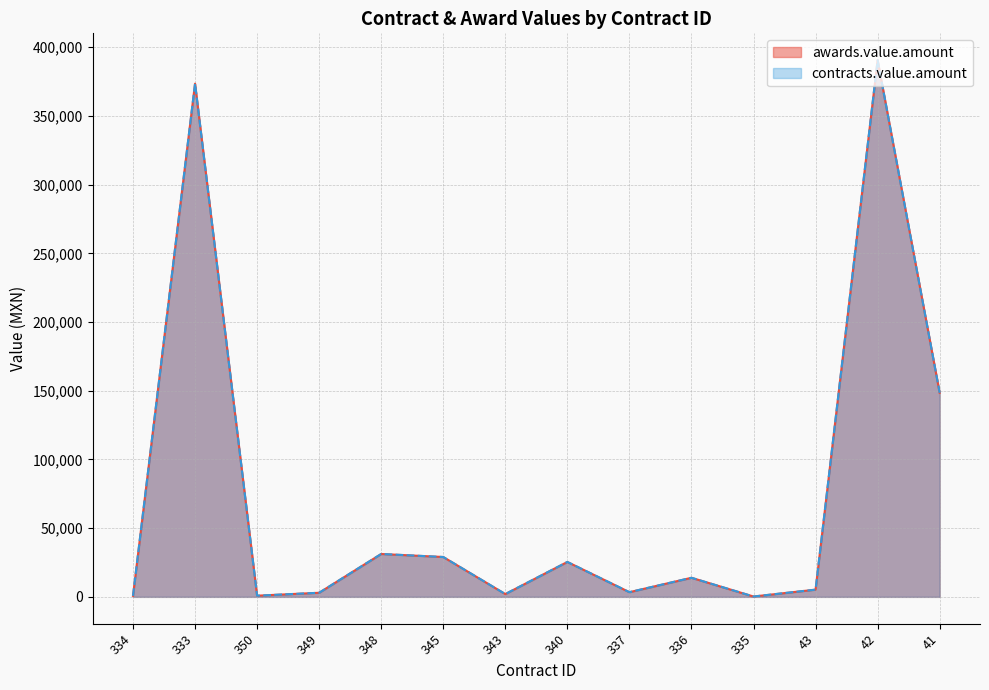

Does the chart have visible grid lines?

Yes